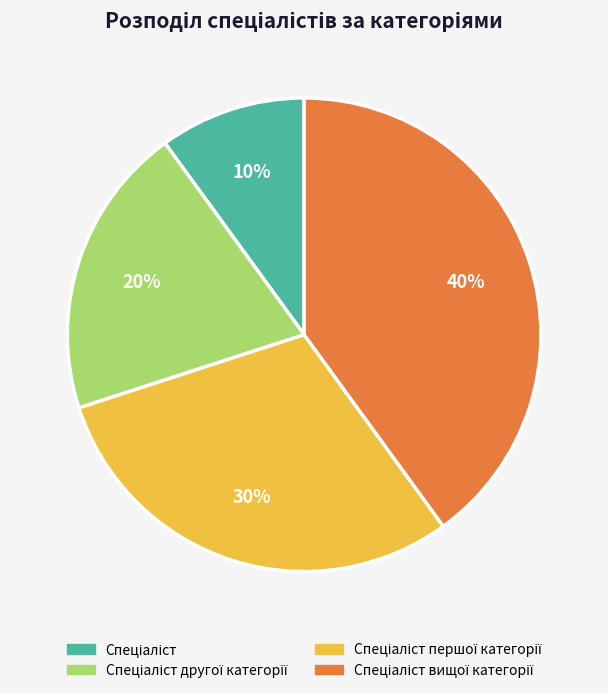

To the nearest percent, what is the average slice percentage?

25%